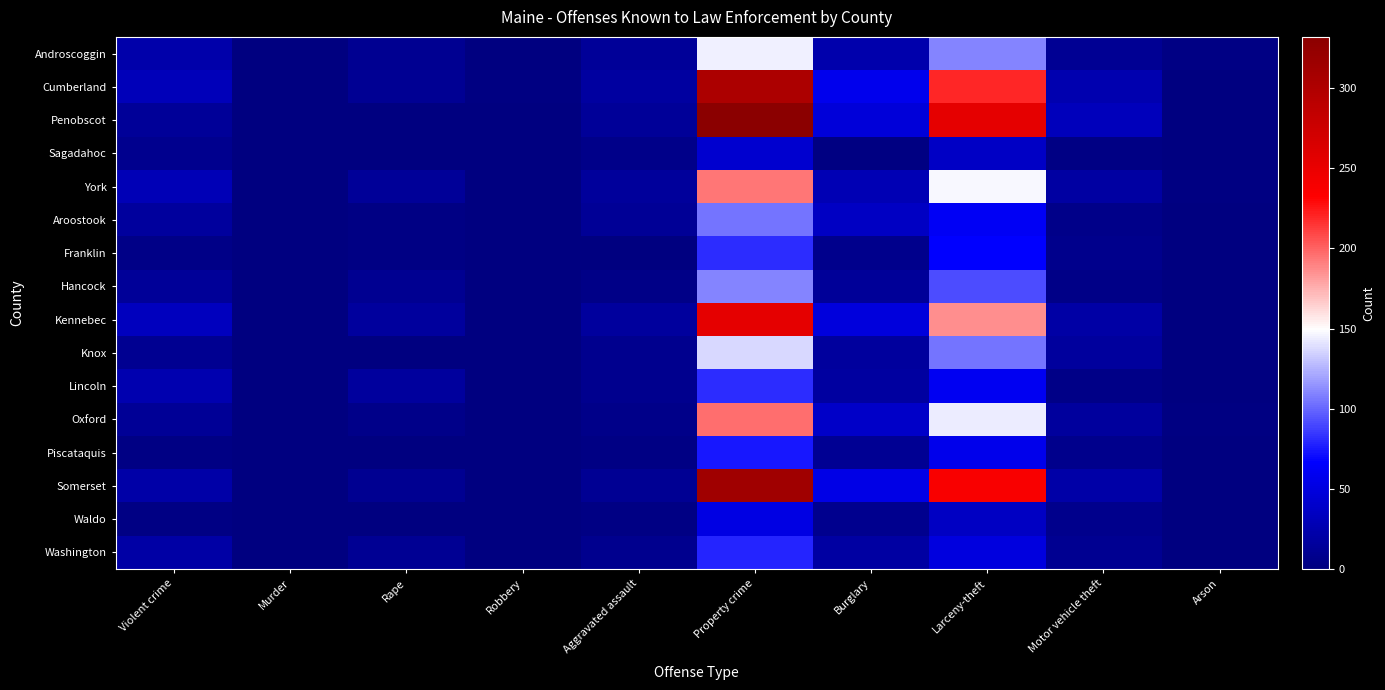

Which label corresponds to the smallest value in the chart?

Murder